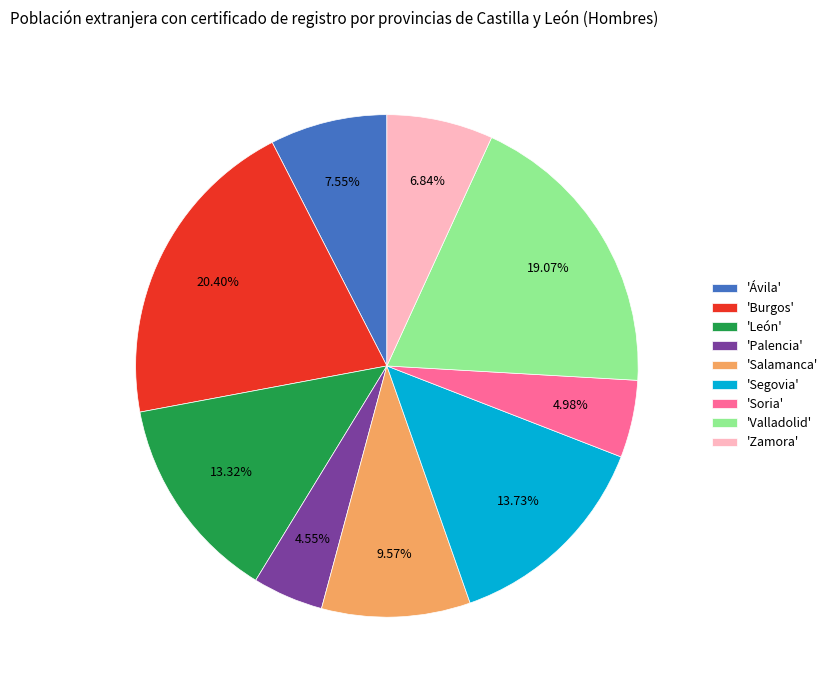

Is the sum of 'Soria' and 'Segovia' greater than half?

No